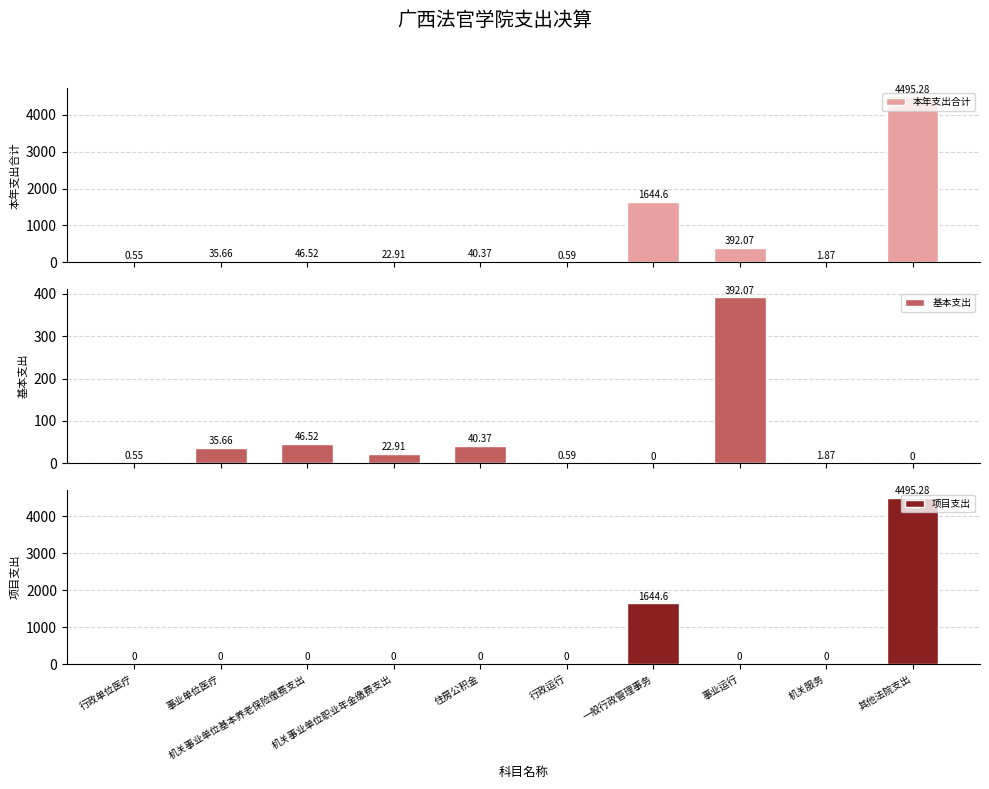

Is the value of 本年支出合计 at 机关事业单位基本养老保险缴费支出 greater than the value of 基本支出 at 事业运行?

No